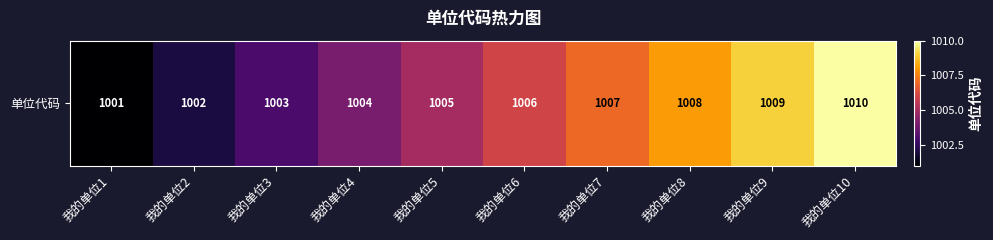

Between 我的单位8 and 我的单位5, which is larger?

我的单位8